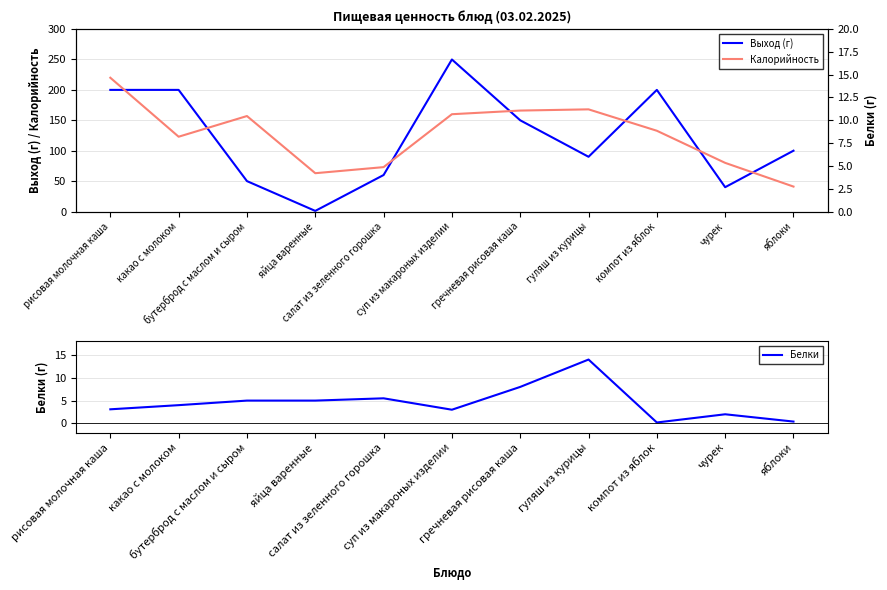

How many lines are shown in the chart?

3